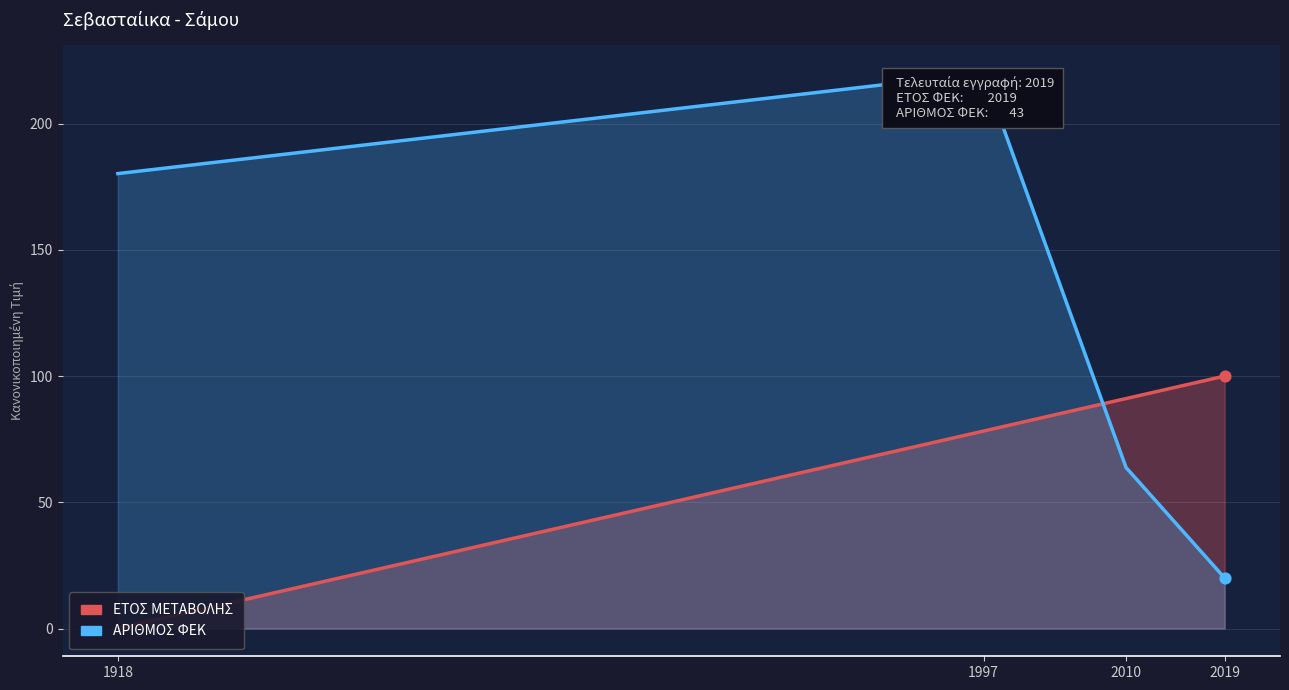

Is the value of ΑΡΙΘΜΟΣ ΦΕΚ at 2010 greater than the value of ΕΤΟΣ ΜΕΤΑΒΟΛΗΣ at 1918?

Yes